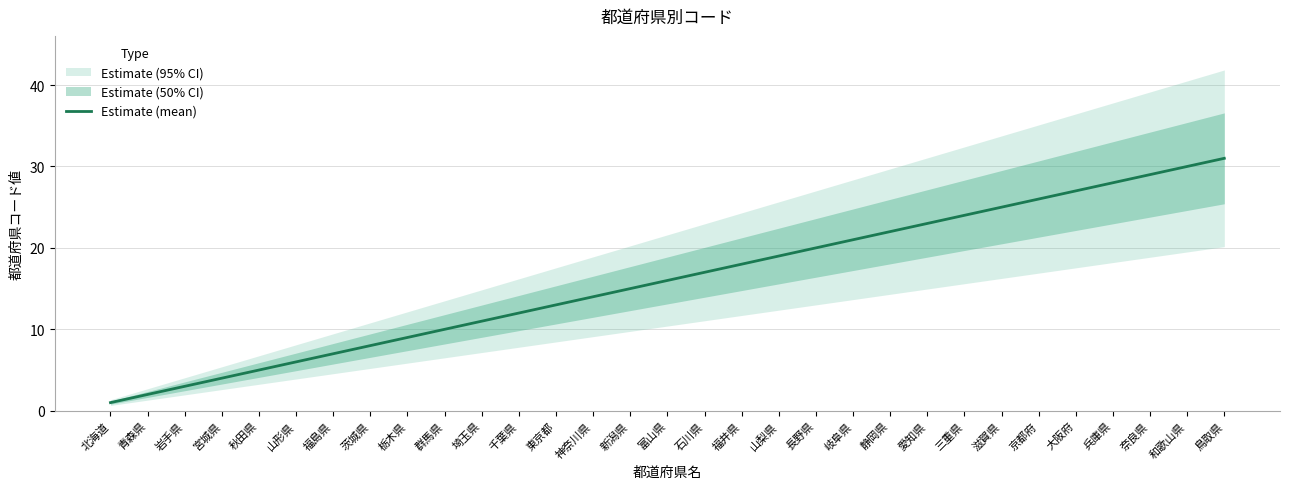

List the labels in order of value, largest first.

鳥取県, 和歌山県, 奈良県, 兵庫県, 大阪府, 京都府, 滋賀県, 三重県, 愛知県, 静岡県, 岐阜県, 長野県, 山梨県, 福井県, 石川県, 富山県, 新潟県, 神奈川県, 東京都, 千葉県, 埼玉県, 群馬県, 栃木県, 茨城県, 福島県, 山形県, 秋田県, 宮城県, 岩手県, 青森県, 北海道